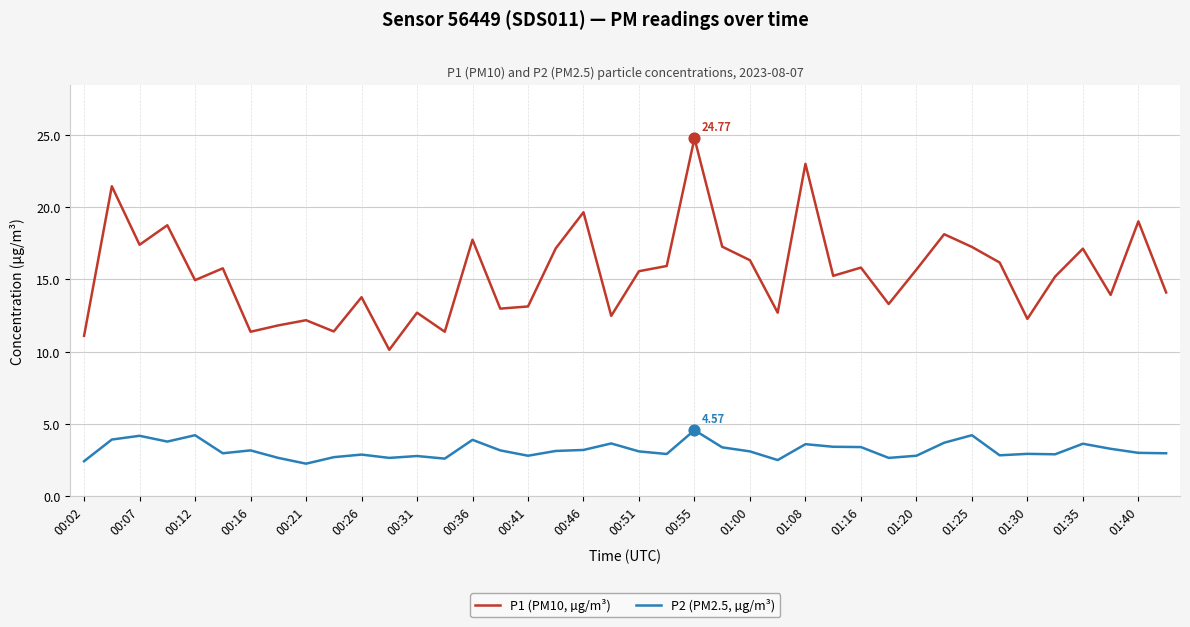

True or false: P2 (PM2.5, µg/m³) and P1 (PM10, µg/m³) intersect in this chart.

False